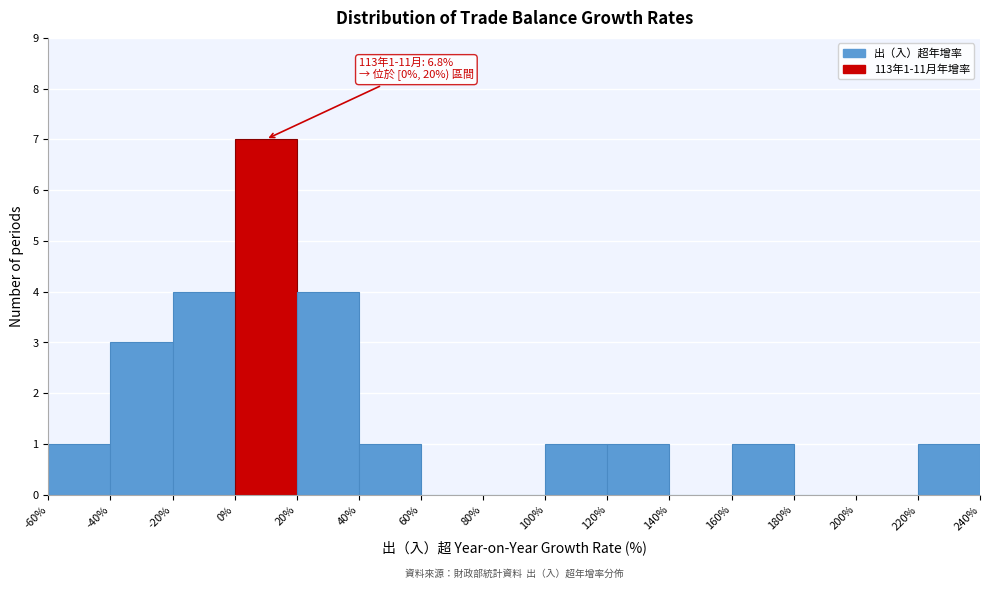

Which range on the x-axis has the tallest bar?

0% to 20%